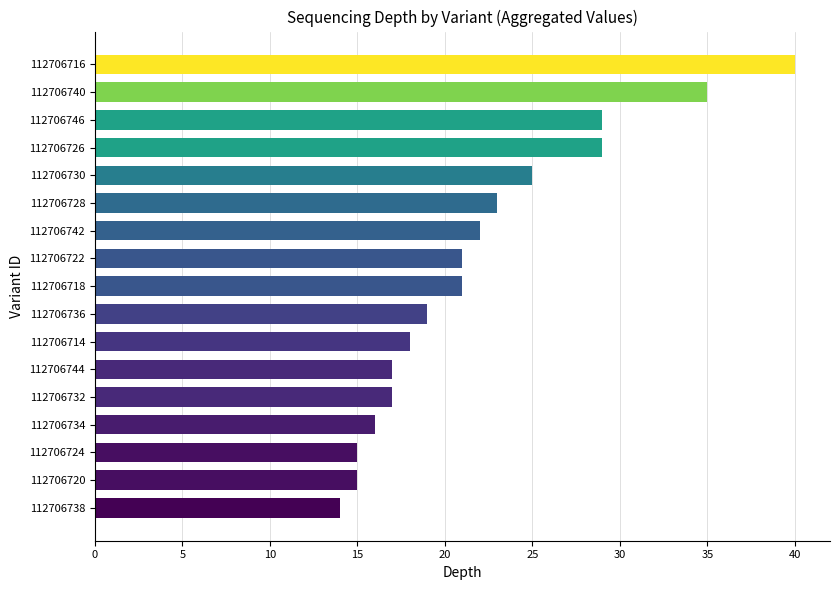

The chart shows a value of 9 at 112706736. True or false?

False